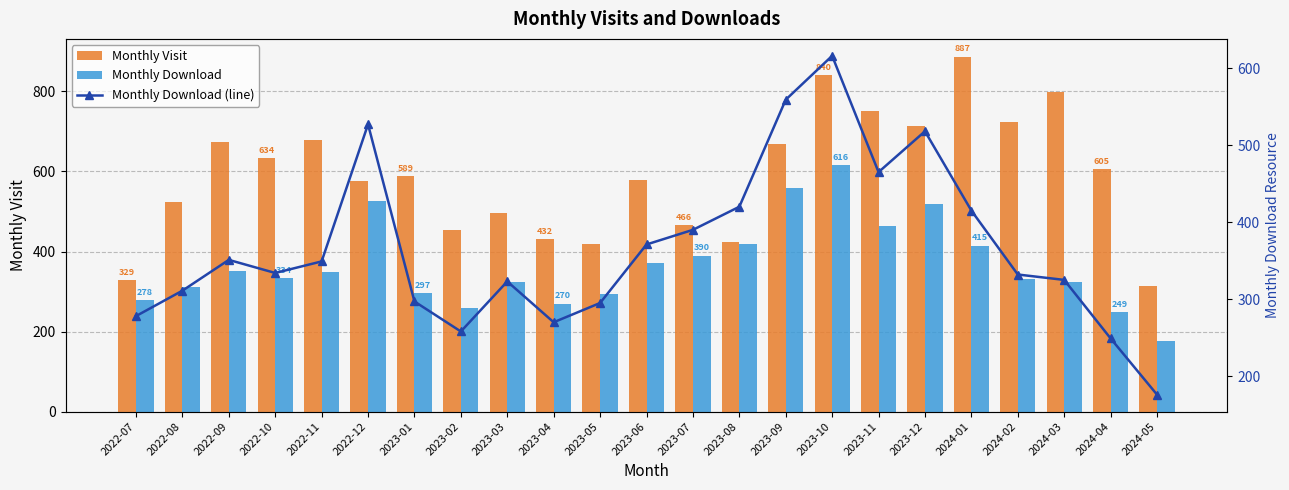

Which series has the largest total across all categories?

Monthly Visit